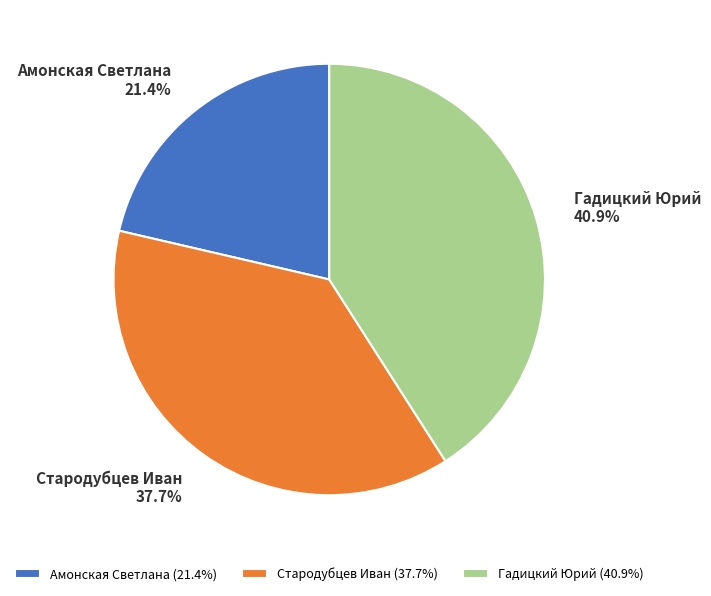

To the nearest percent, what is the difference between the largest and smallest slice percentages?

20%